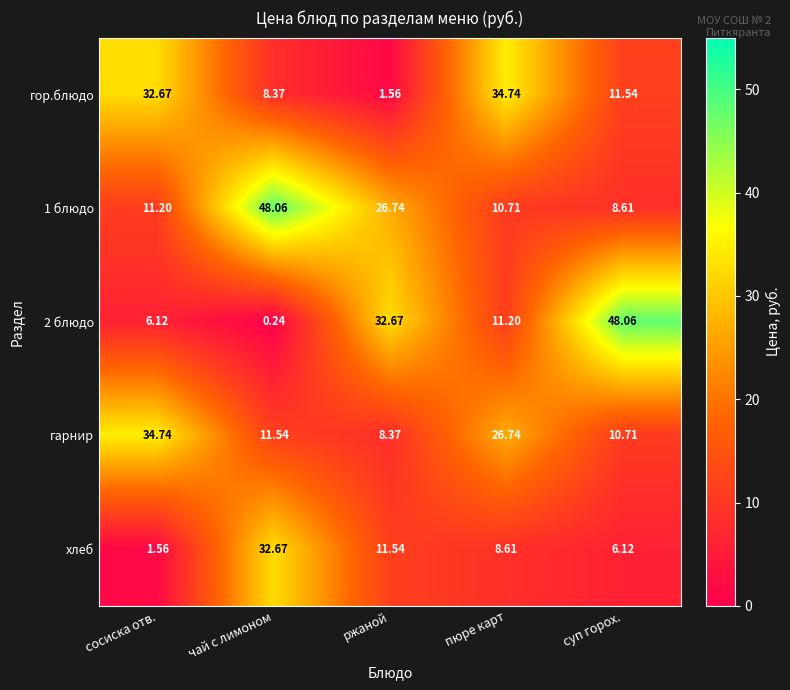

Where is 1 блюдо nearest to the value 28?

ржаной